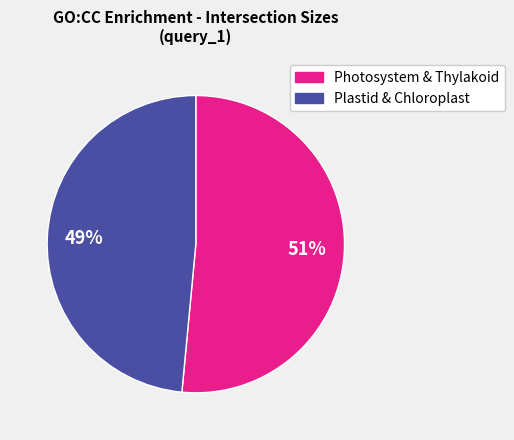

Does any single category account for the majority?

Yes